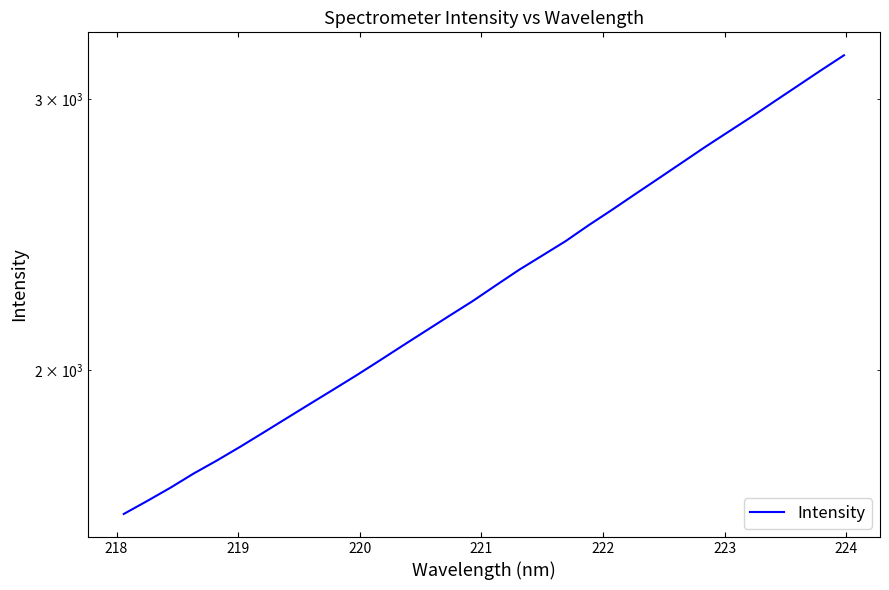

What is the minimum value shown in the chart?

1611.3